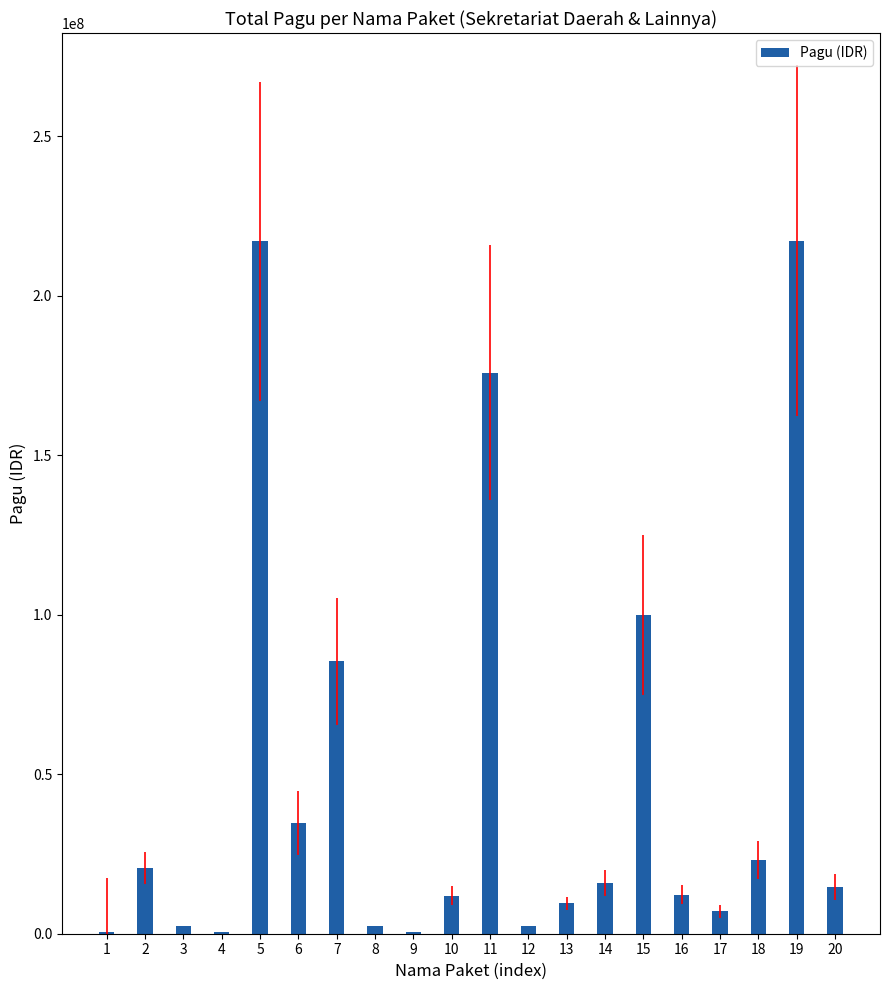

Does the chart contain stacked bars?

No